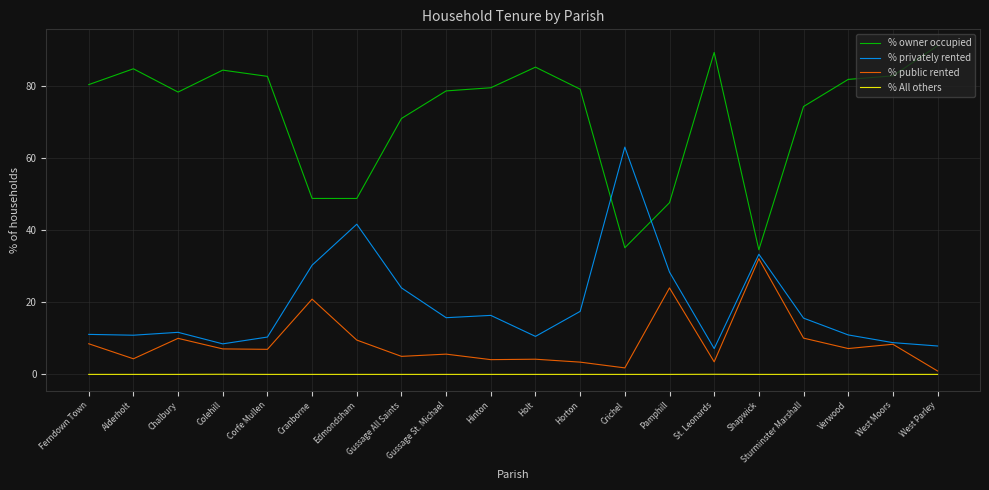

What is the minimum value for % privately rented?

7.2